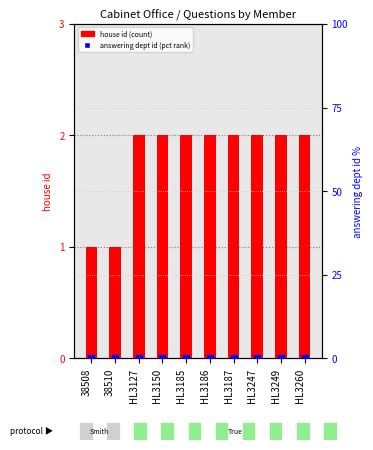

Which series reaches the minimum Y coordinate?

answering dept id (pct)